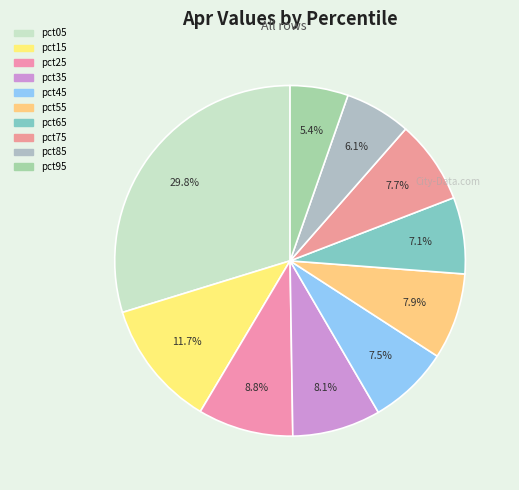

Is it true that pct25 is 22% of the pie?

False